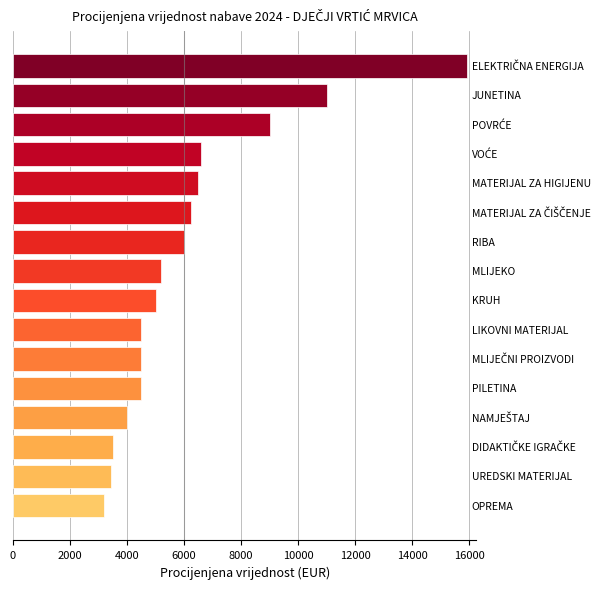

Count the number of categories in the chart.

16